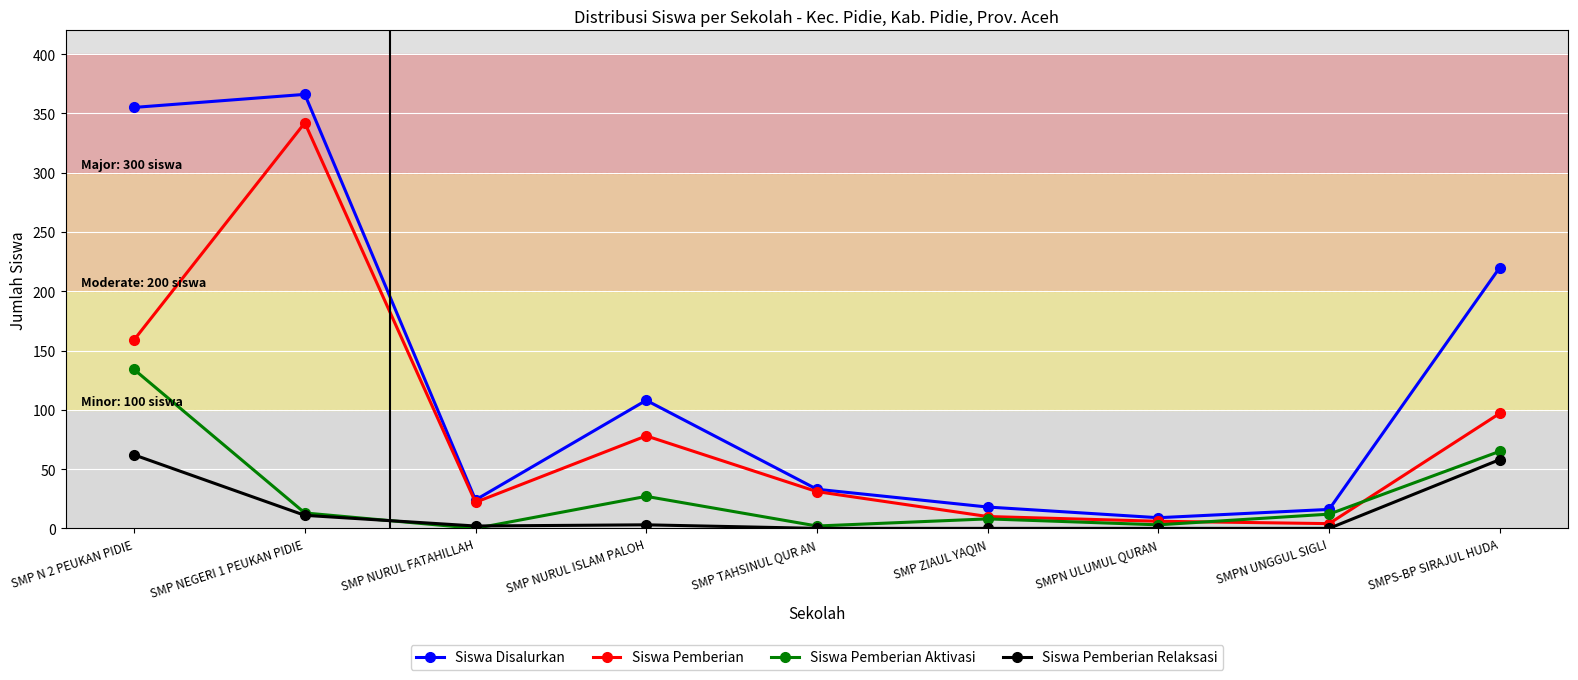

Which series has the largest range (max minus min)?

Siswa Disalurkan